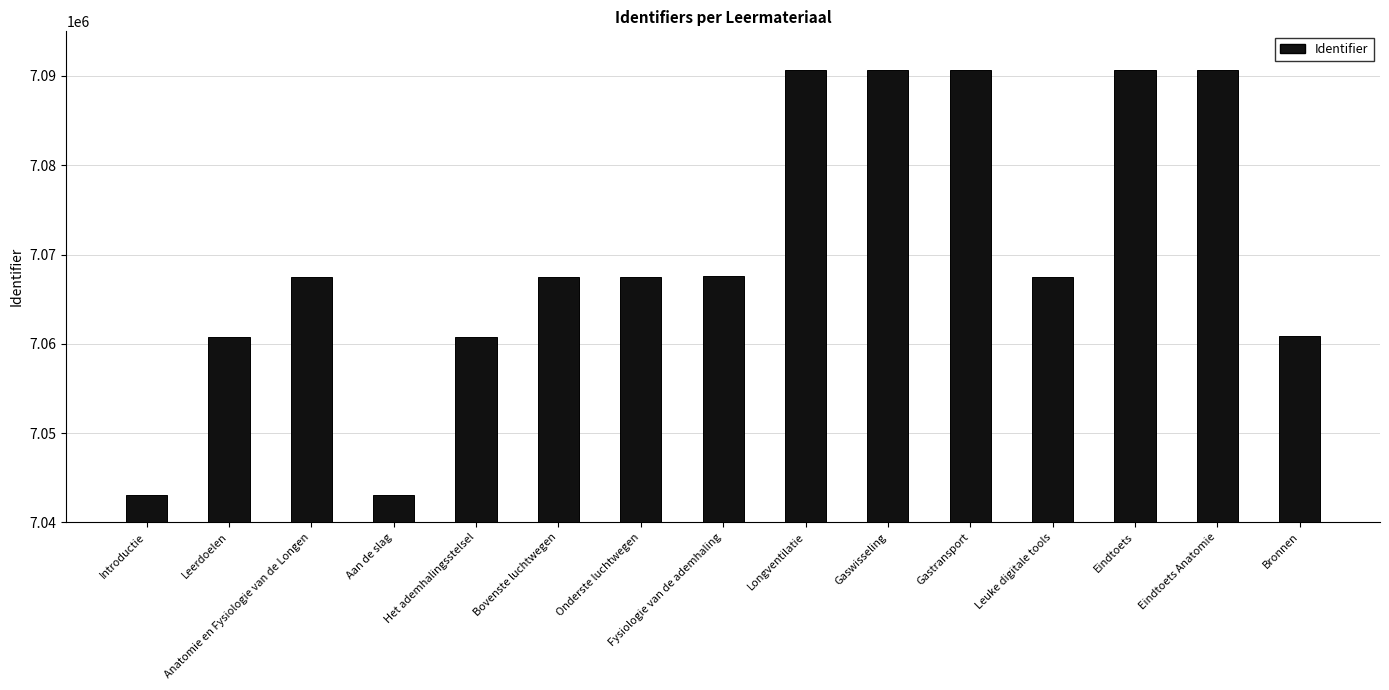

Between Leerdoelen and Fysiologie van de ademhaling, which is larger?

Fysiologie van de ademhaling